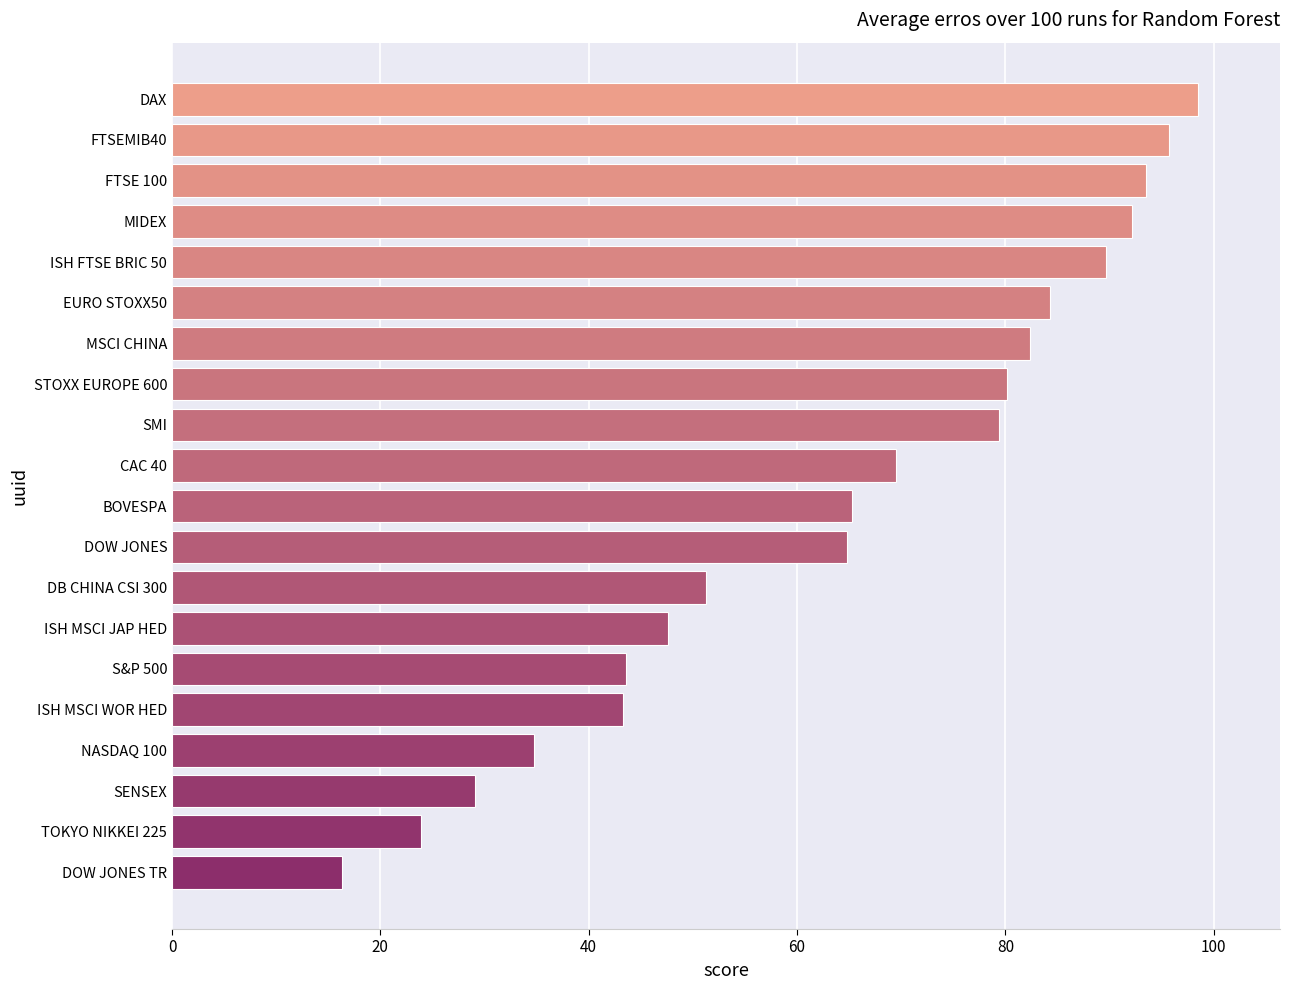

What is the difference between the second highest and second lowest values?

71.8